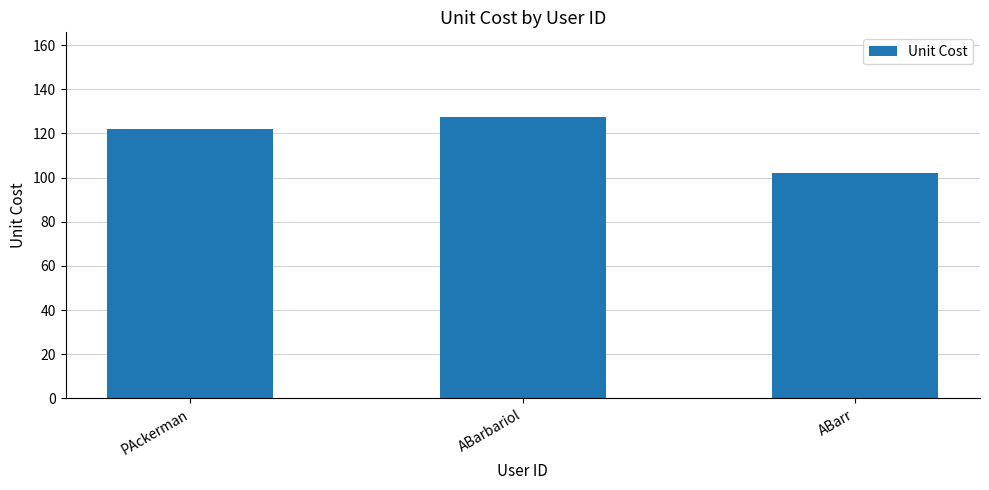

How many values are below 122?

1